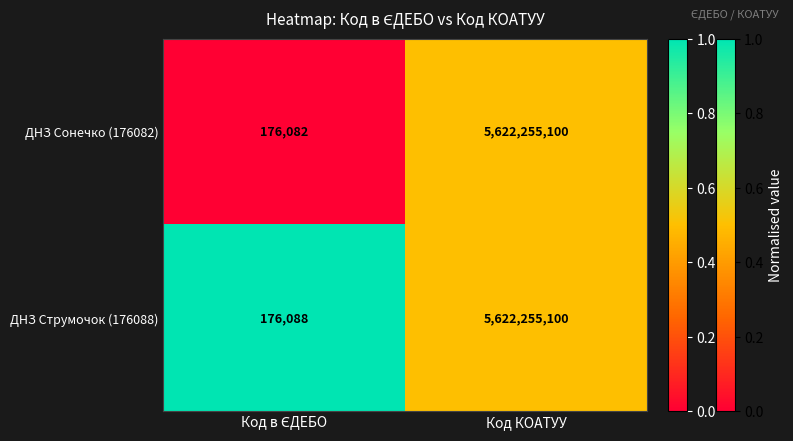

How many data points does each series have?

2